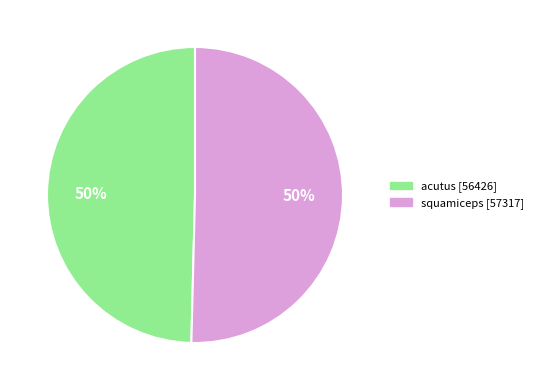

To the nearest percent, what is the combined percentage of squamiceps and acutus?

100%